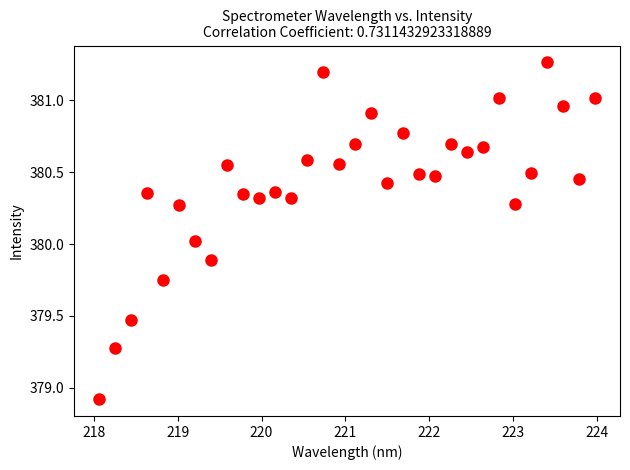

What is the range of X values (max minus min)?

5.9